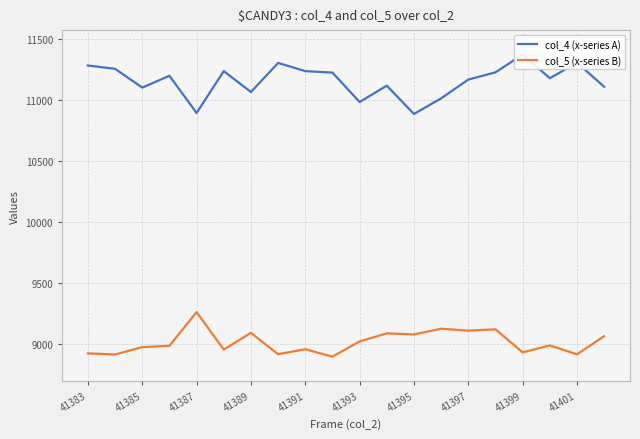

The value of col_5 (x-series B) at 41393 is 15527. True or false?

False